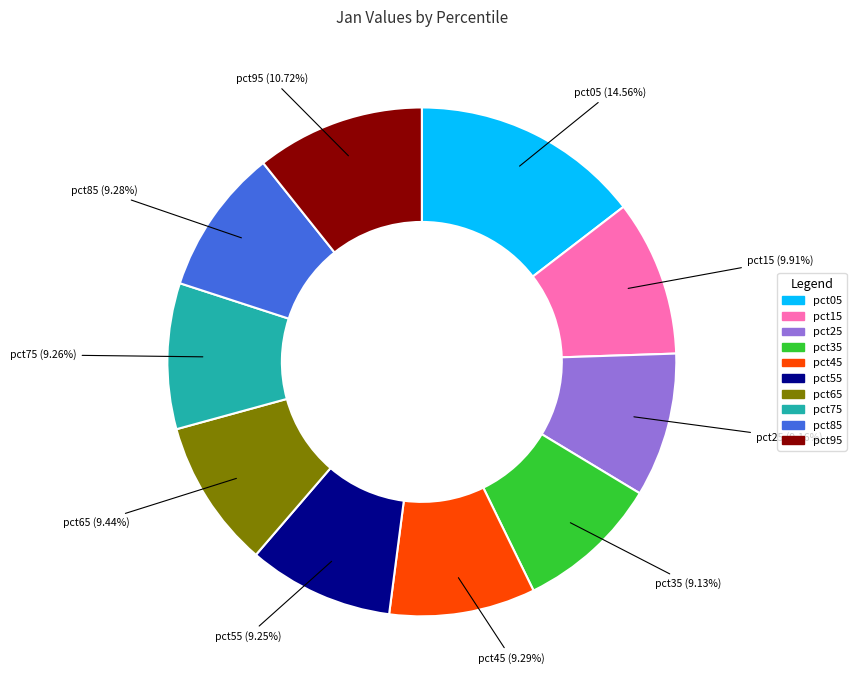

True or false: pct45 accounts for 9% of the total.

True